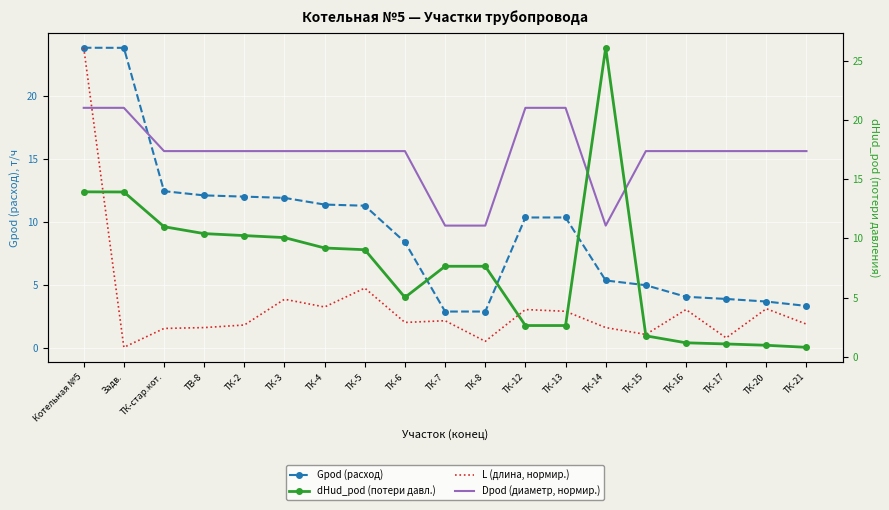

In dHud_pod (потери давл.), how many points are higher than both neighbors (excluding endpoints)?

2